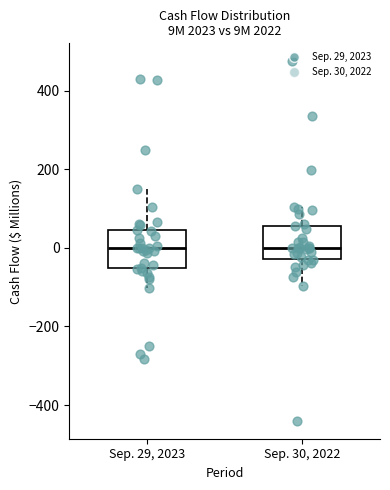

Reading left to right, read every box against the y-axis: the position of its median line, the range the box covers, and the ends of its whiskers. The values are not printed on the chart, so give them approximately, as read against the axis.

Sep. 29, 2023: median 0, box -60 to 40, whiskers -100 to 160
Sep. 30, 2022: median 0, box -20 to 60, whiskers -100 to 100